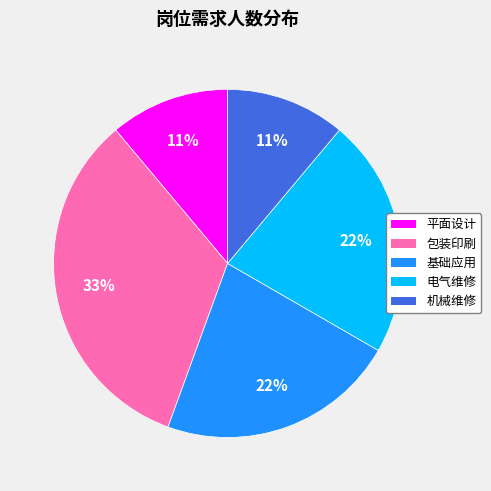

How many slices are in this pie chart?

5